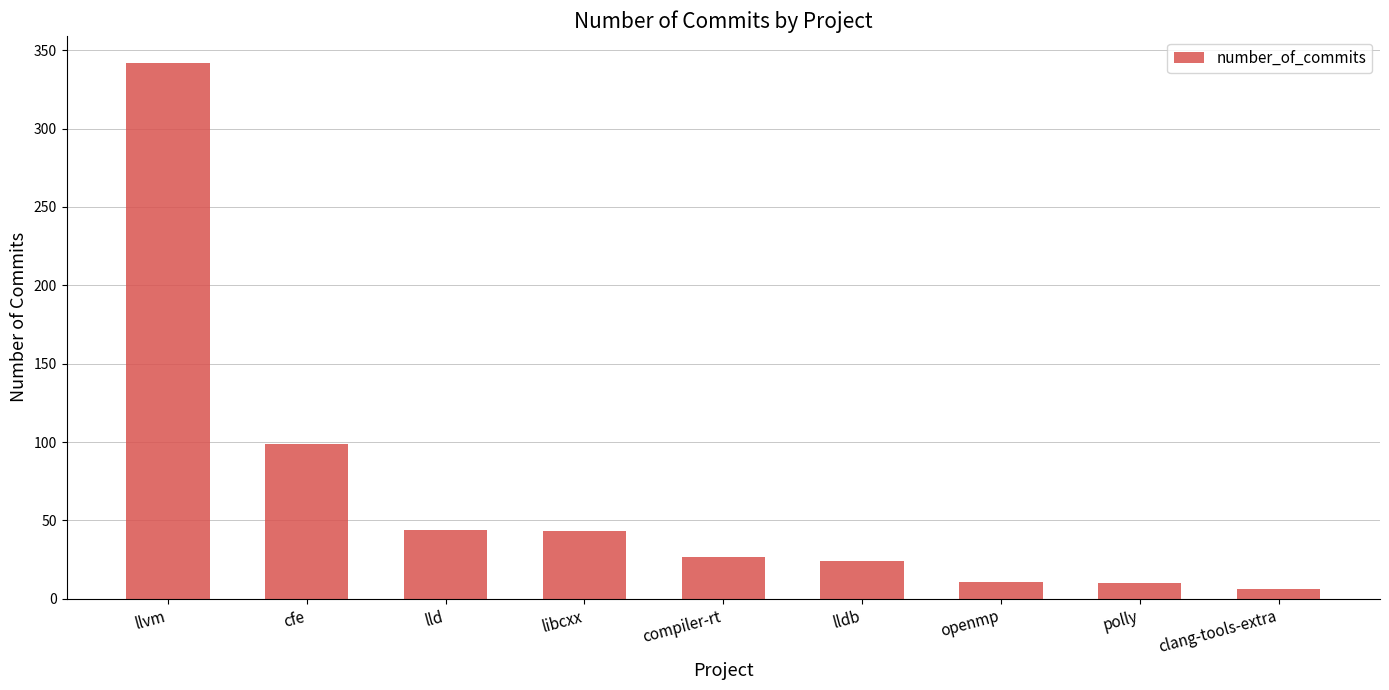

What is the maximum value shown in the chart?

342